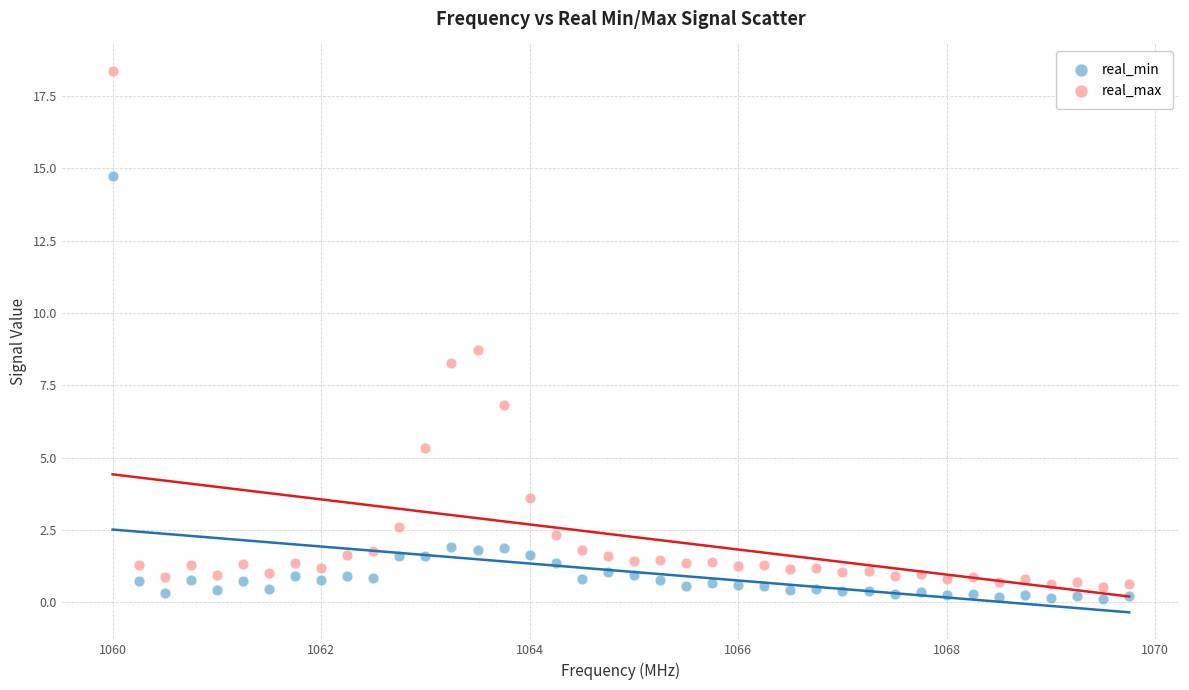

Across all data points, what is the range of X values (max minus min)?

9.8